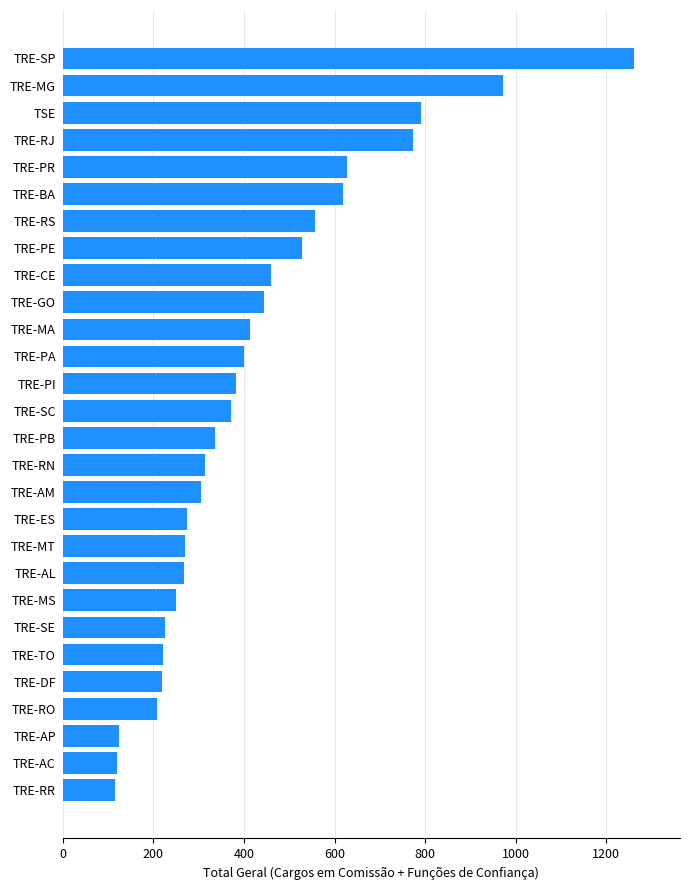

True or false: the data shows 190 at TRE-AC.

False